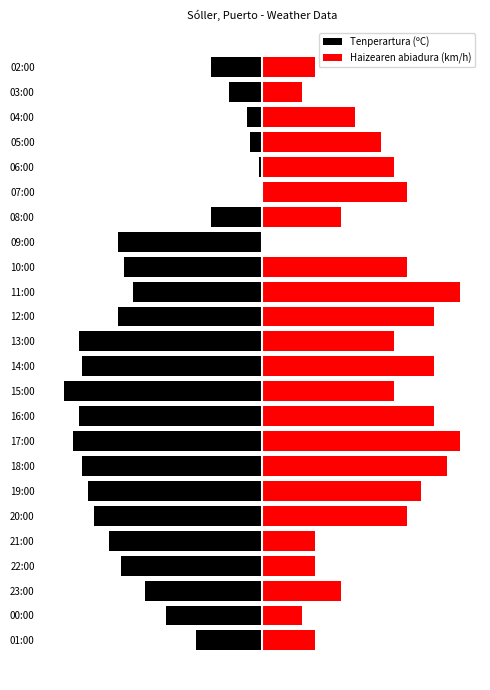

Where is Haizearen abiadura (km/h) nearest to the value 10?

04:00